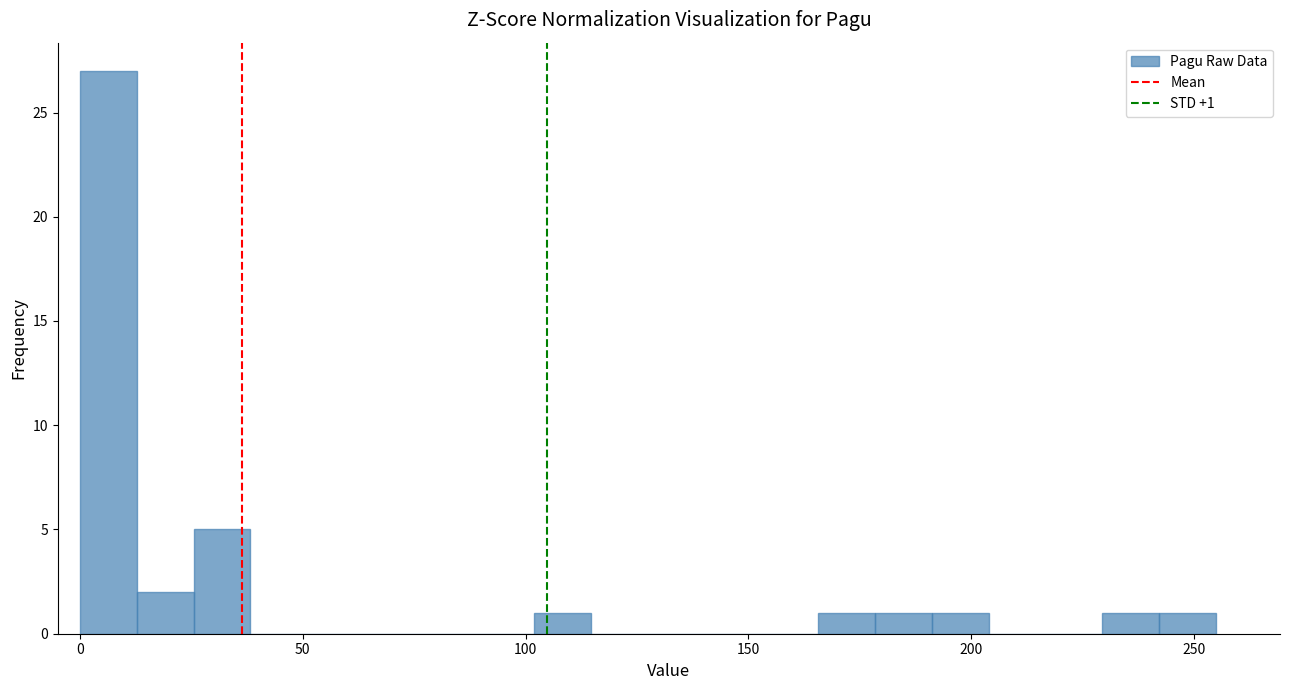

Read against the x-axis, roughly where is the centre of the tallest bar?

5